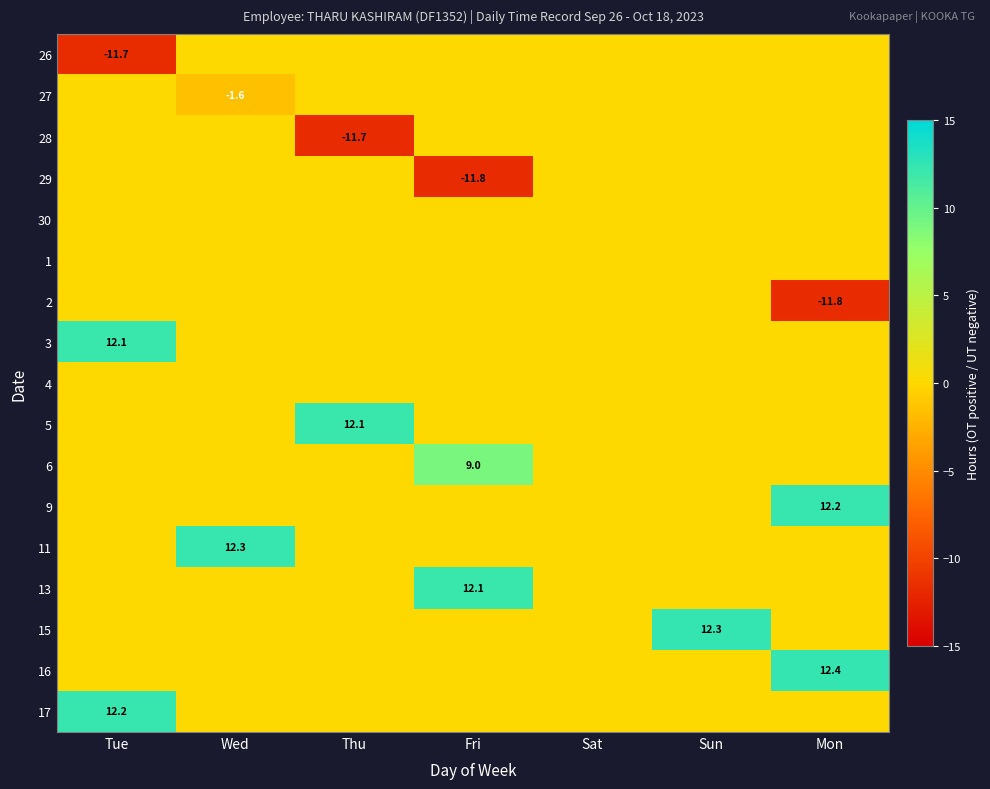

Which category has the lowest value in the 6 series?

Tue